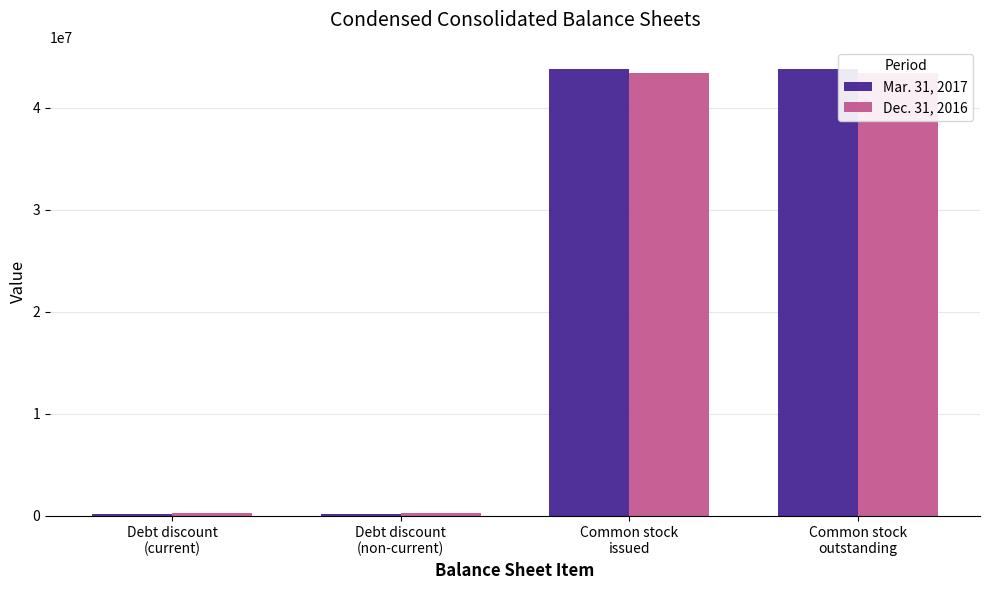

List the labels in order of Dec. 31, 2016 value, smallest first.

Debt discount
(non-current), Debt discount
(current), Common stock
issued, Common stock
outstanding